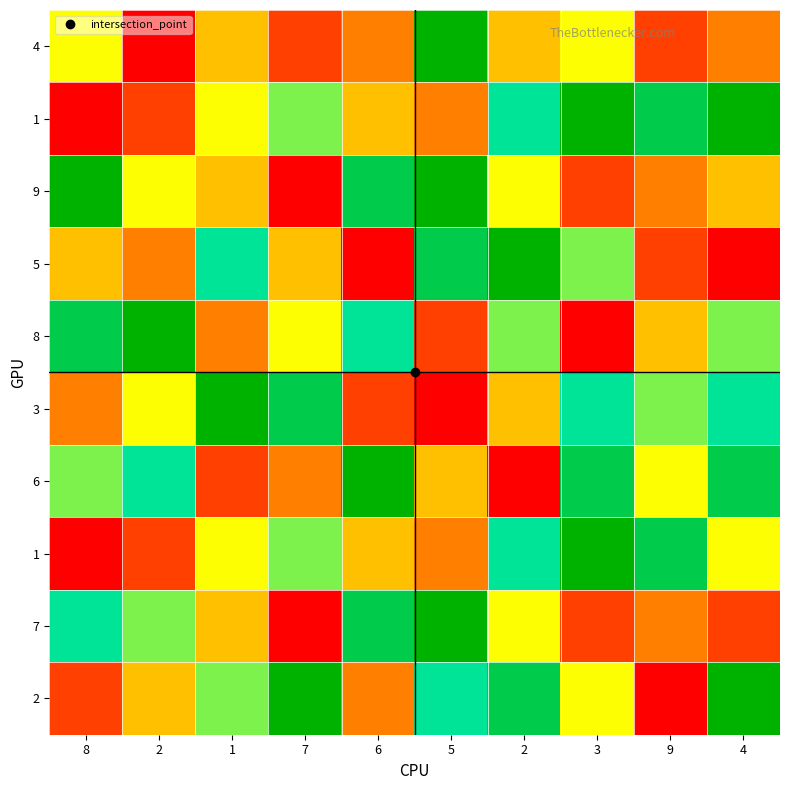

At which category does the chart reach its peak across all series?

5